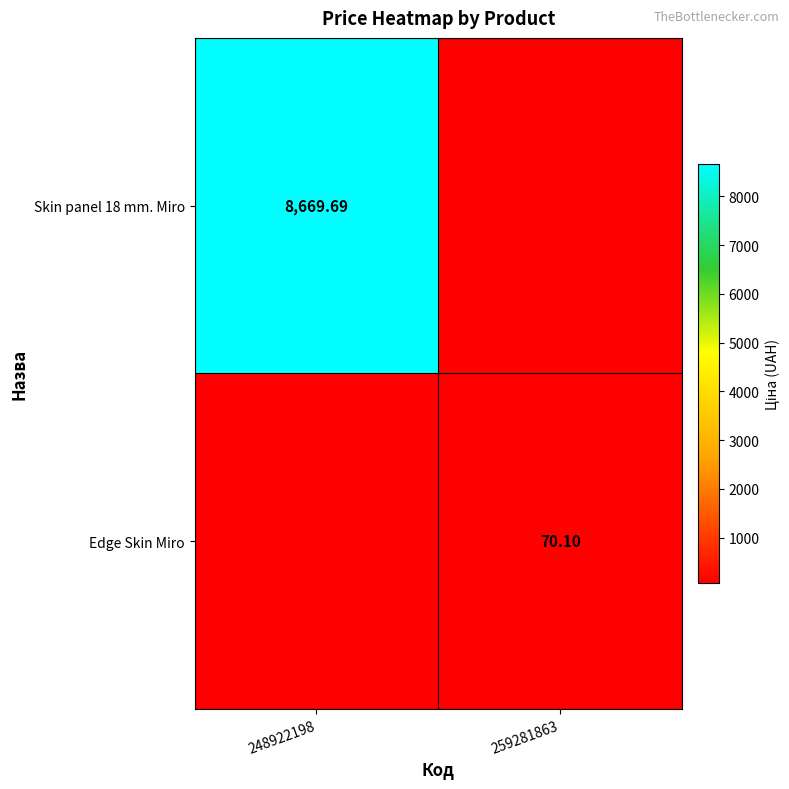

Is the value of Edge Skin Miro at 259281863 greater than the value of Skin panel 18 mm. Miro at 248922198?

No